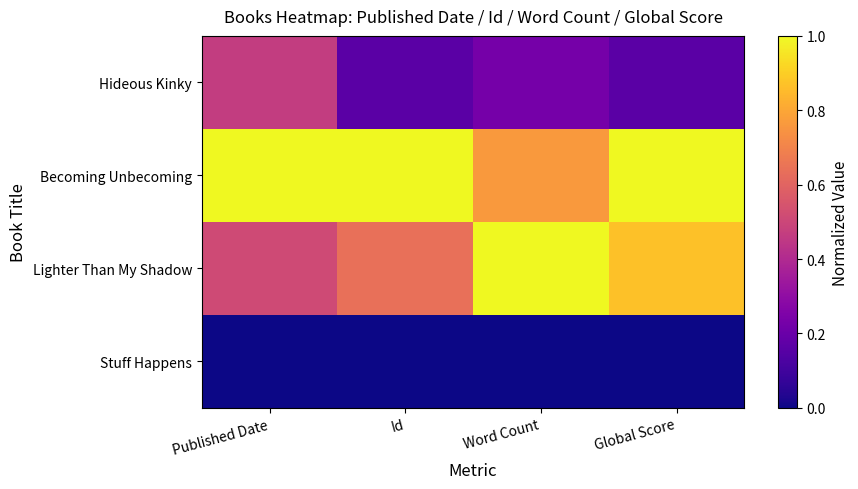

At which category is the sum across all series the highest?

Global Score